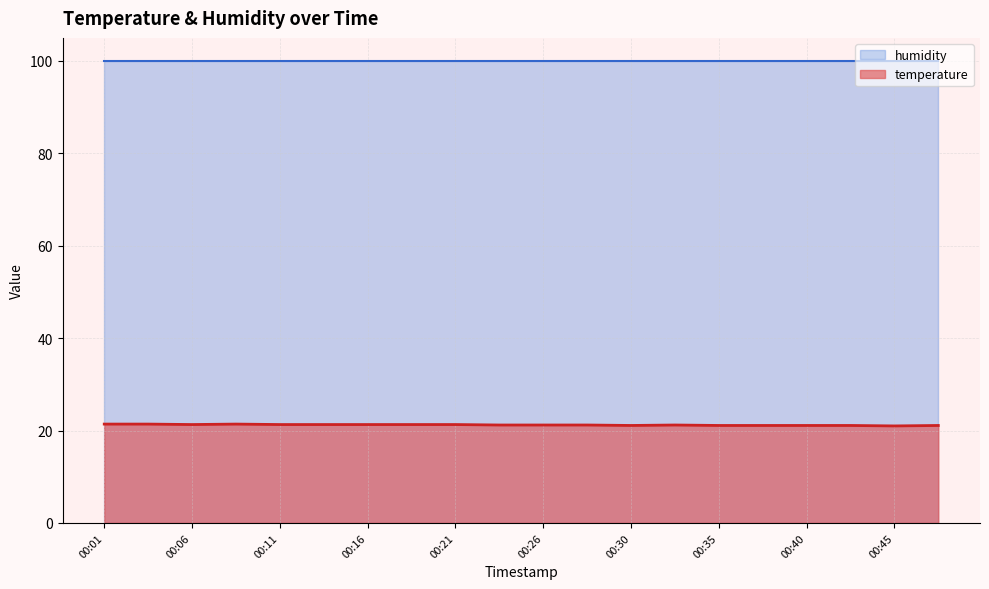

How many points are higher than both their immediate neighbors (excluding endpoints)?

2